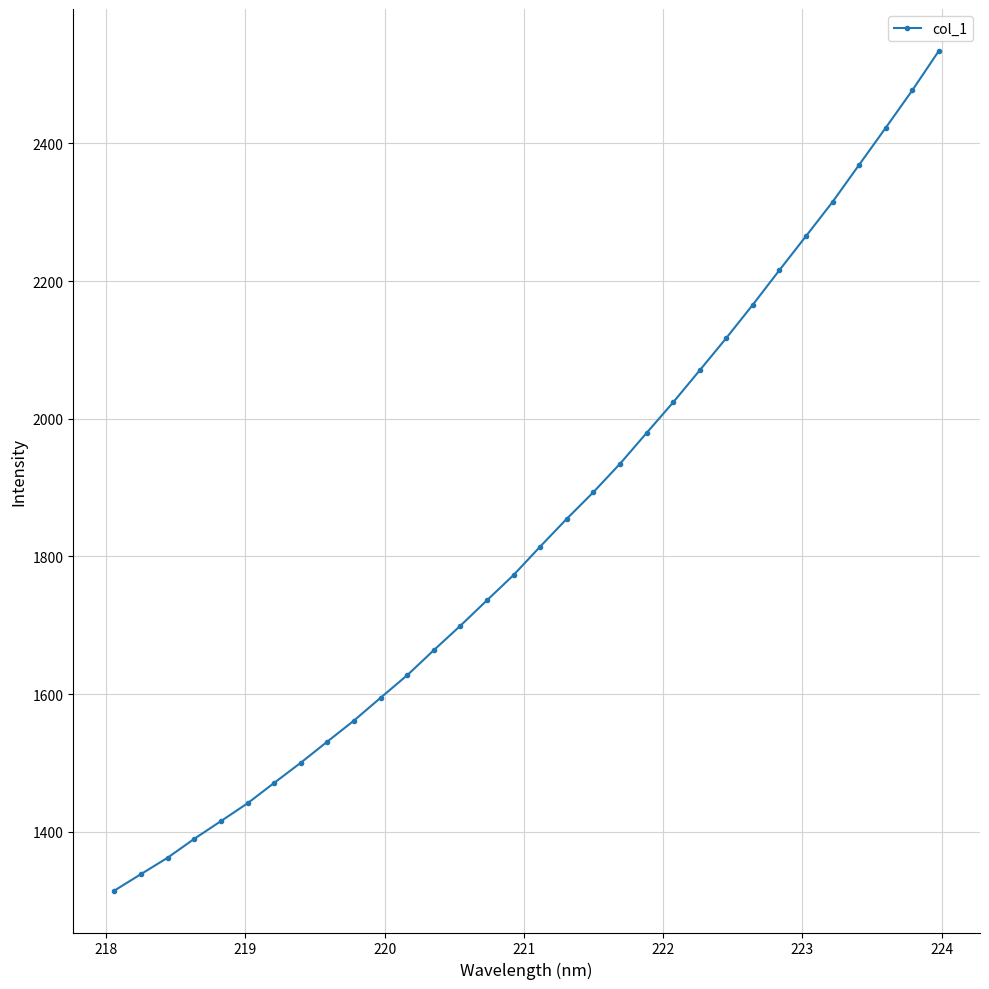

What is the maximum value shown in the chart?

2534.4